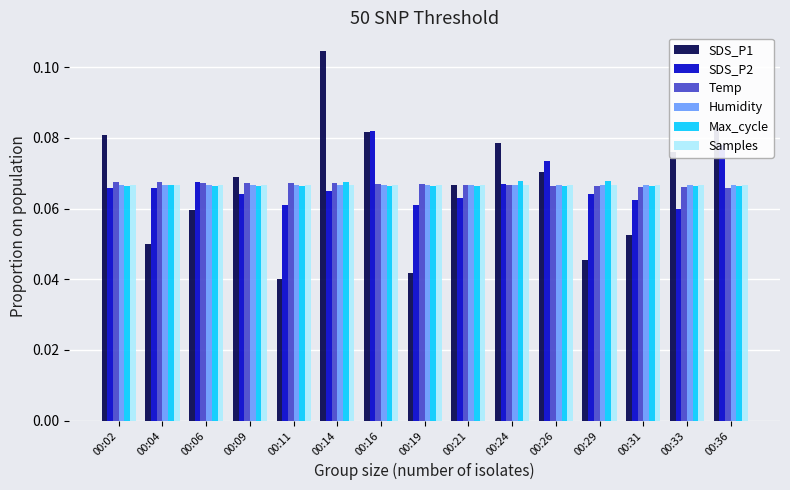

Is the value of SDS_P2 at 00:09 greater than the value of SDS_P1 at 00:09?

No